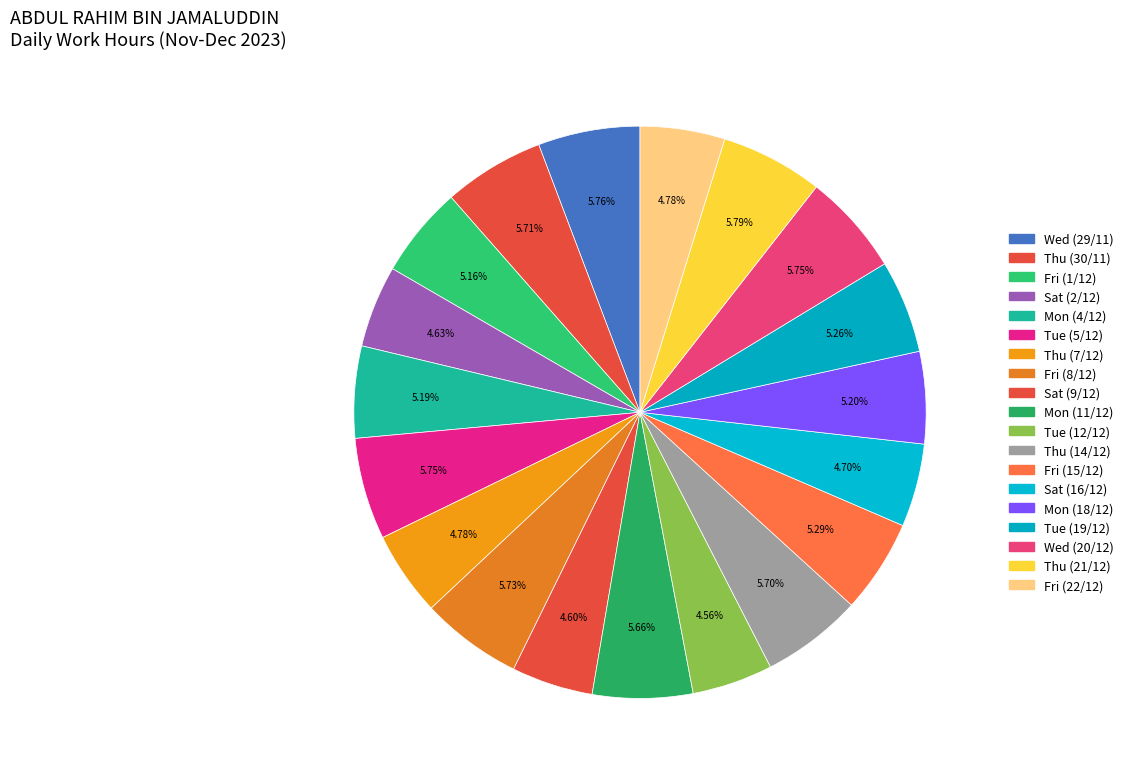

What is the ratio of the value at Tue (19/12) to the value at Thu (21/12)?

0.9